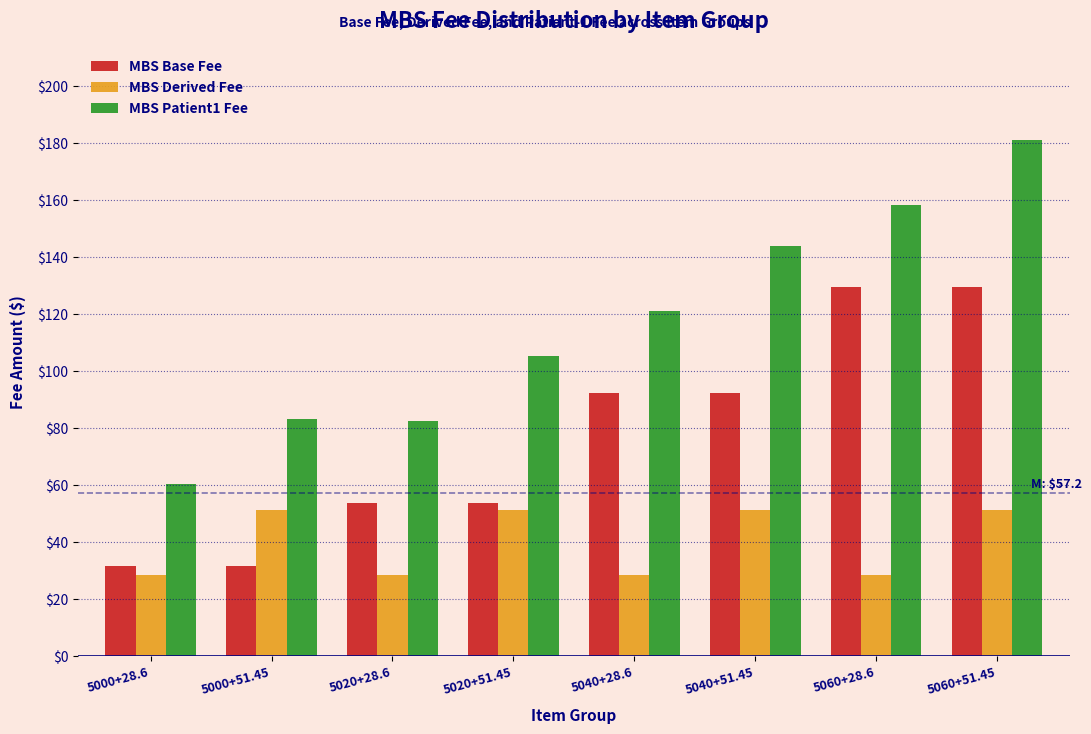

Rank the series by their maximum value, from highest to lowest.

MBS Patient1 Fee, MBS Base Fee, MBS Derived Fee